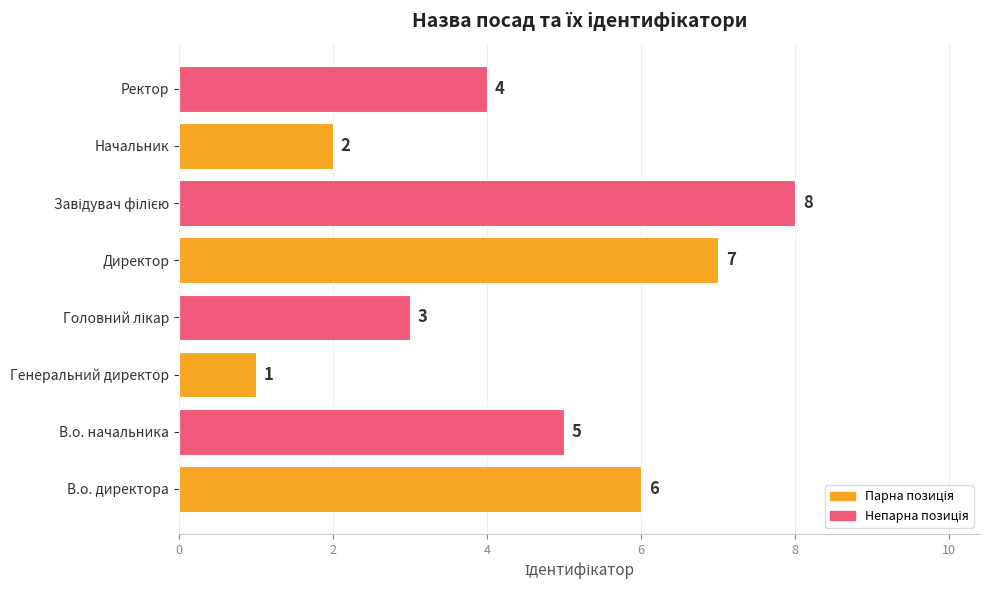

Is it true that the value at Директор is 12?

False